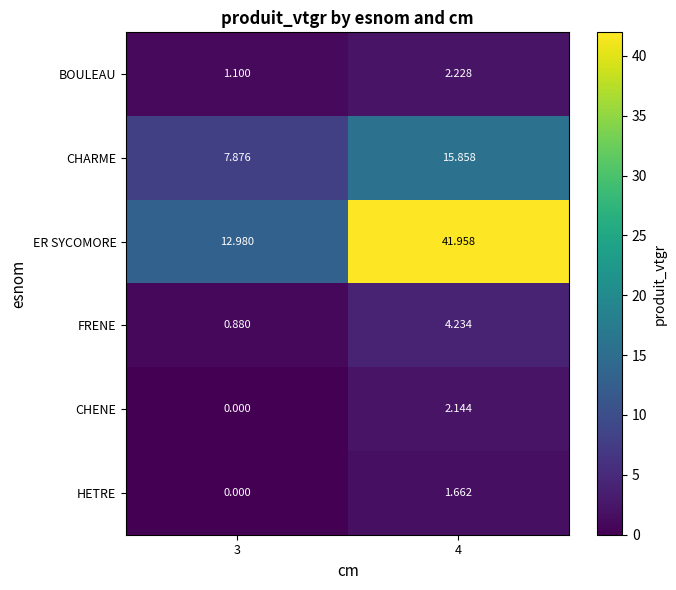

Which series changed the most between 3 and 4?

ER SYCOMORE